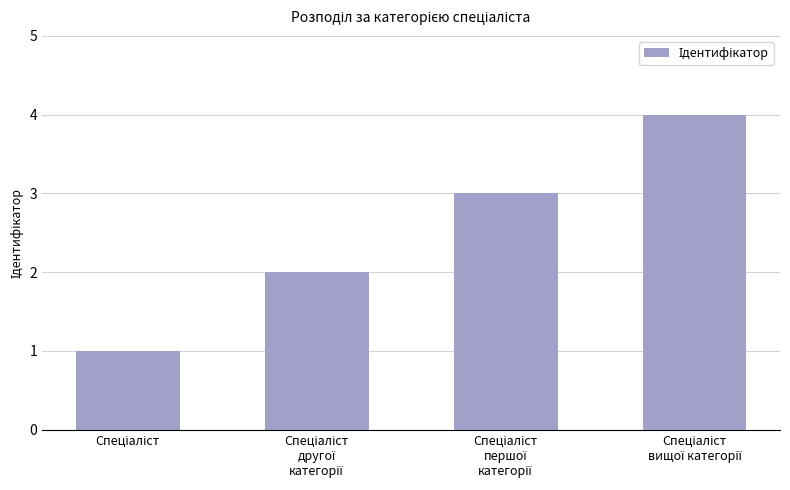

Does the chart contain any negative values?

No